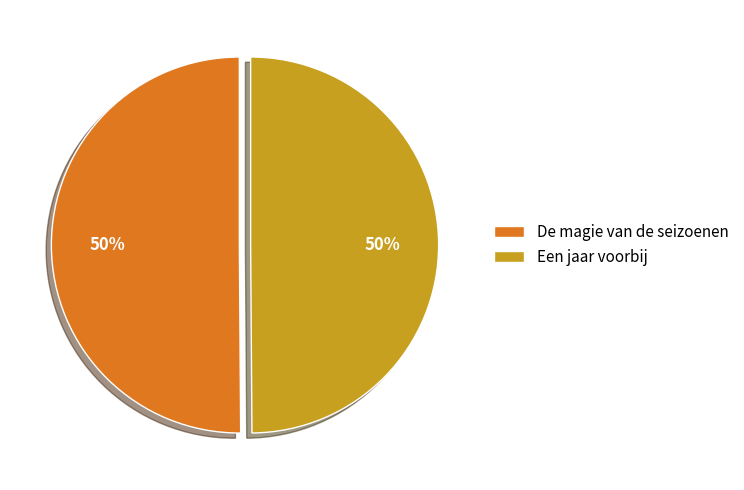

True or false: Een jaar voorbij accounts for 63% of the total.

False